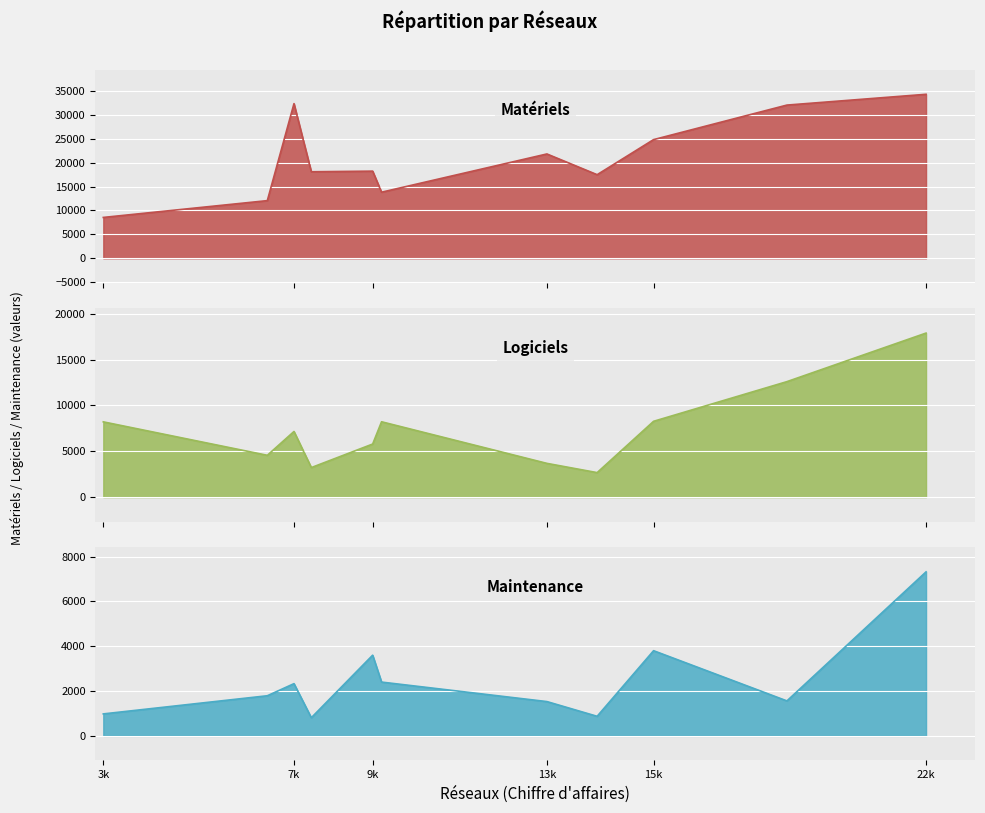

True or false: Logiciels and Maintenance intersect in this chart.

False